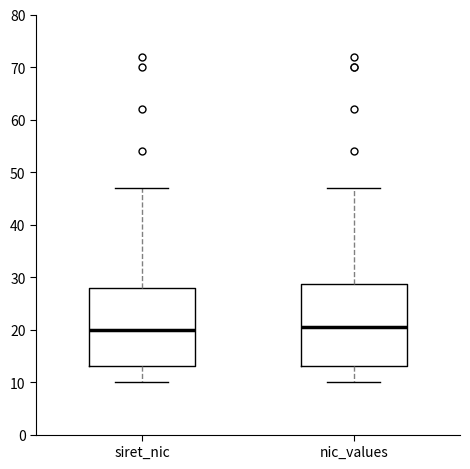

Reading left to right, read every box against the y-axis: the position of its median line, the range the box covers, and the ends of its whiskers. The values are not printed on the chart, so give them approximately, as read against the axis.

siret_nic: median 20, box 13 to 28, whiskers 10 to 47
nic_values: median 21, box 13 to 29, whiskers 10 to 47